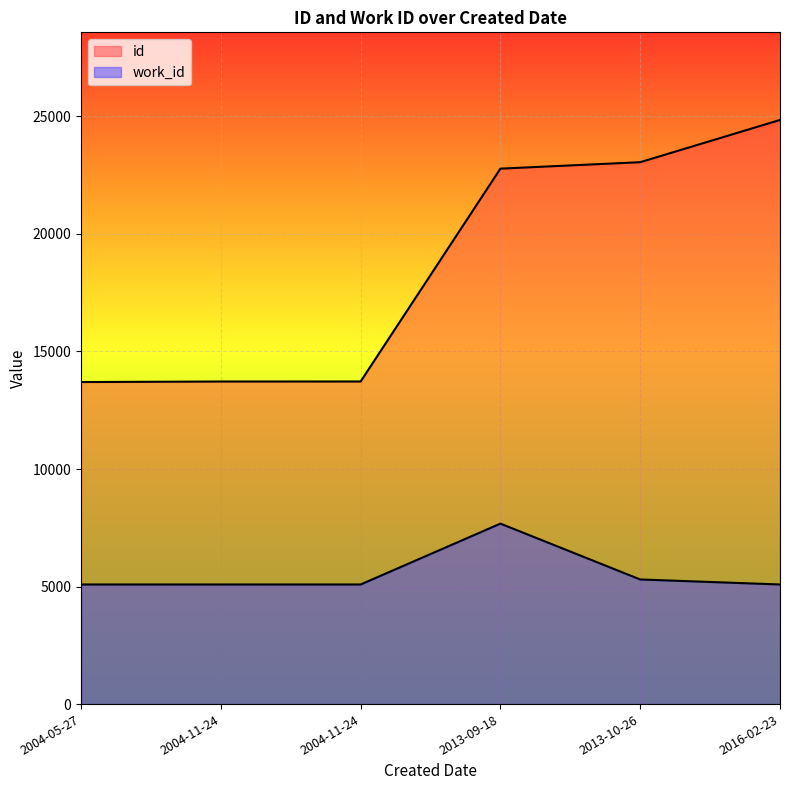

What is the sum of all id values?

111820